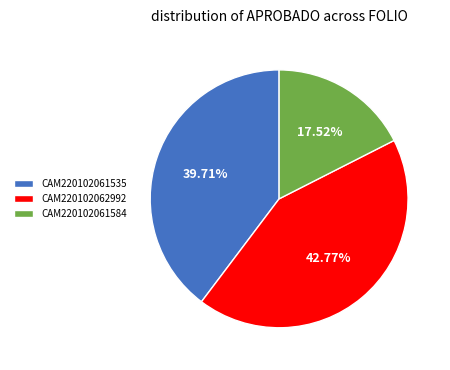

Rank the categories by value from lowest to highest.

CAM220102061584, CAM220102061535, CAM220102062992